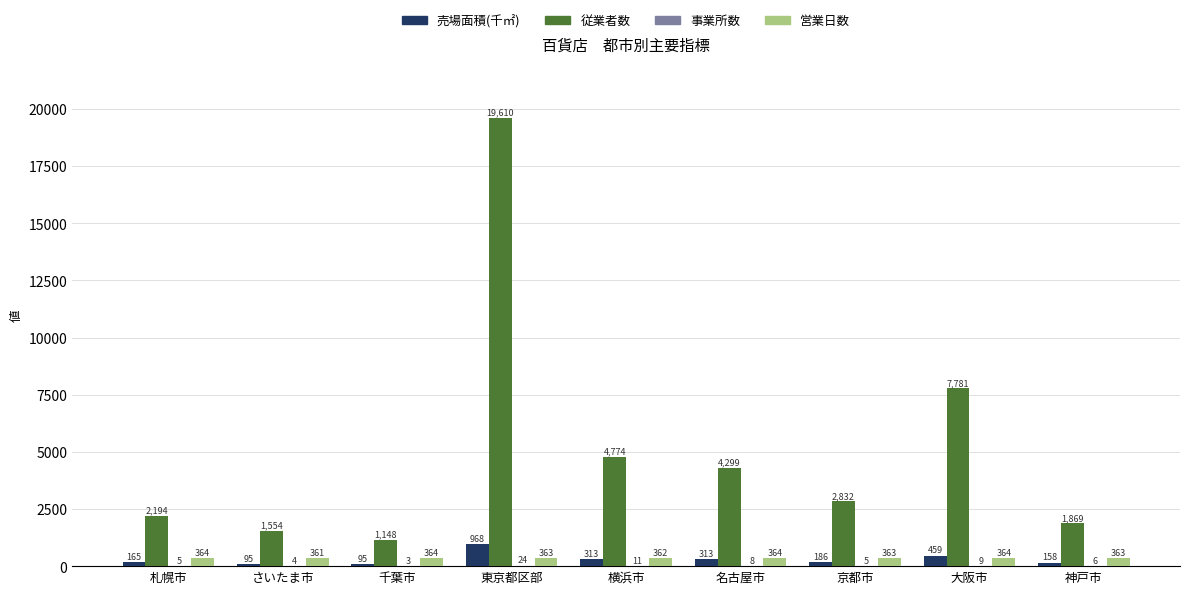

At which label does 営業日数 first exceed 363?

札幌市